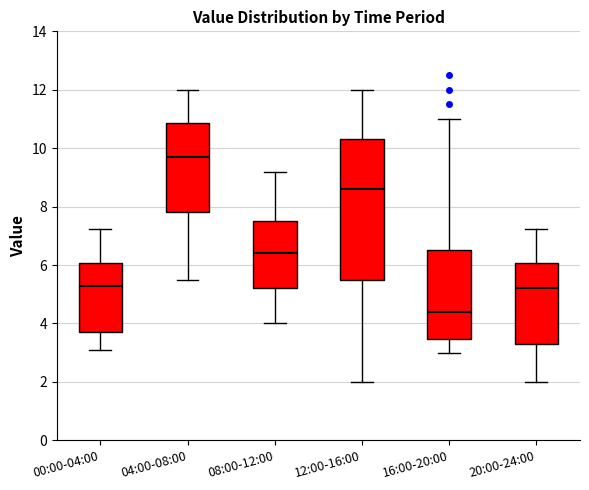

Where is the lower edge of the box for 12:00-16:00 on the y-axis? The values are not printed on the chart, so give them approximately, as read against the axis.

5.6